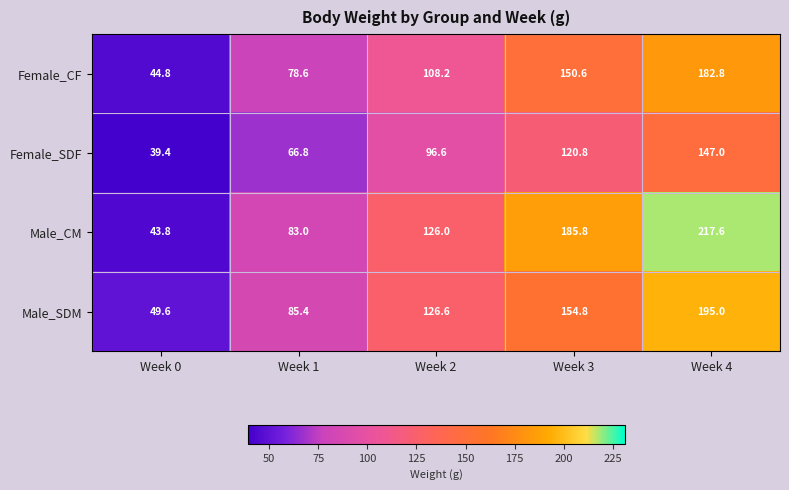

Which series changed the most between Week 2 and Week 4?

Male_CM